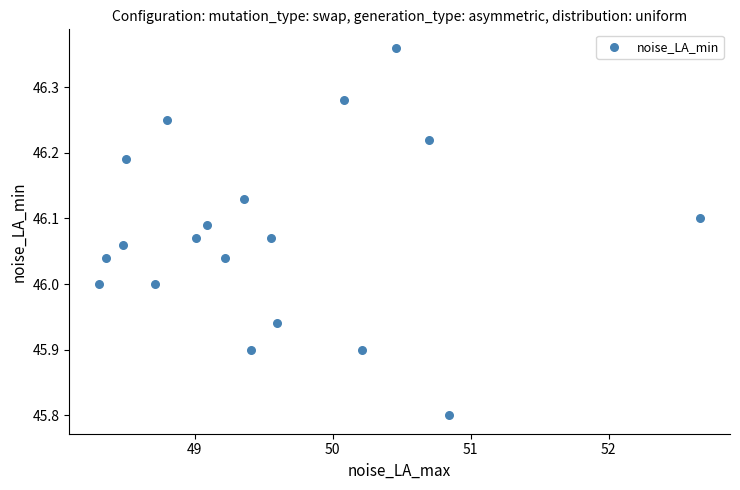

What is the range of Y values (max minus min)?

0.6